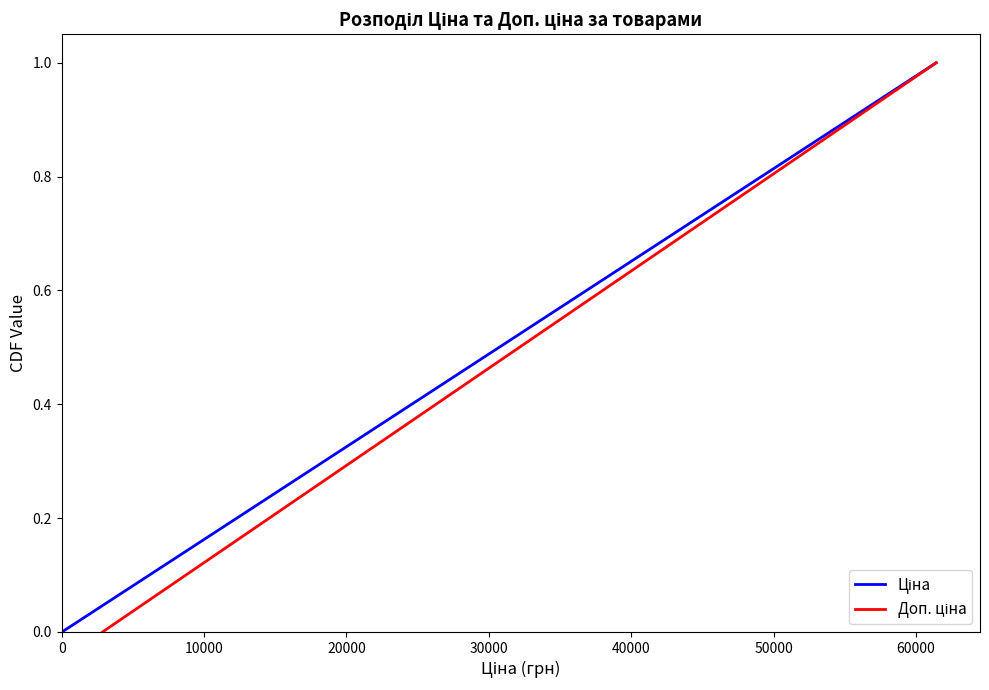

Does the chart display data point markers on the line(s)?

No